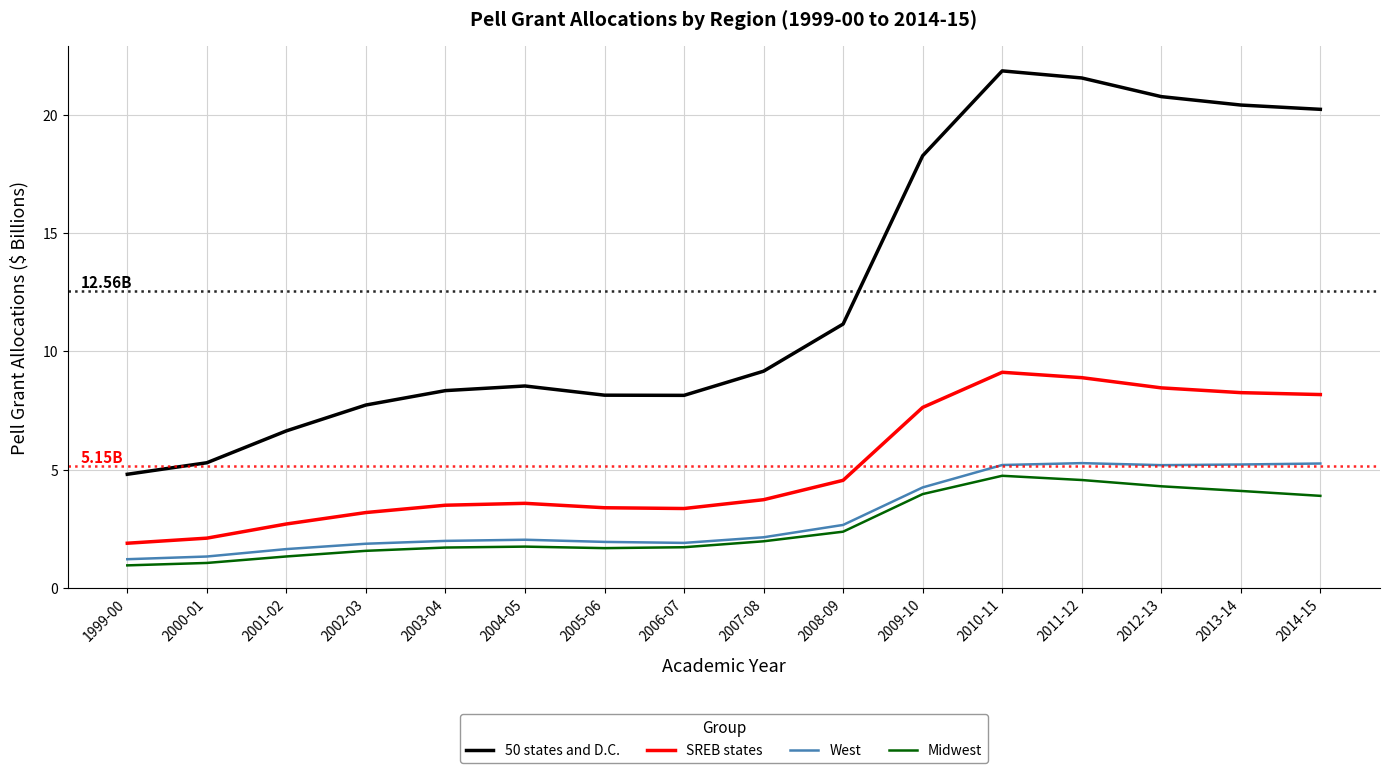

Where does the 50 states and D.C. series first go above 9?

2007-08